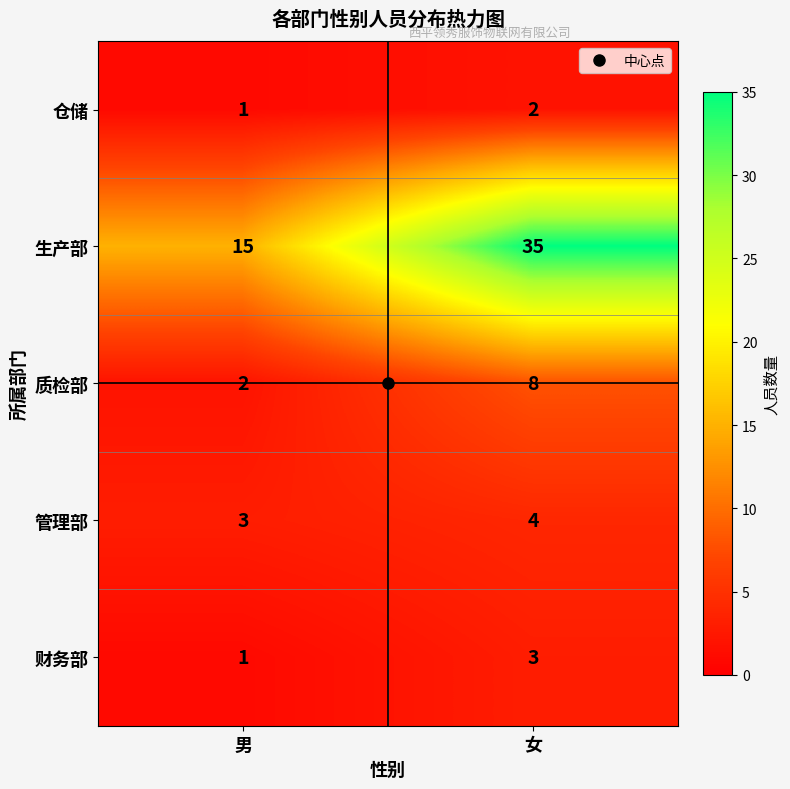

How many categories are shown in the chart?

2